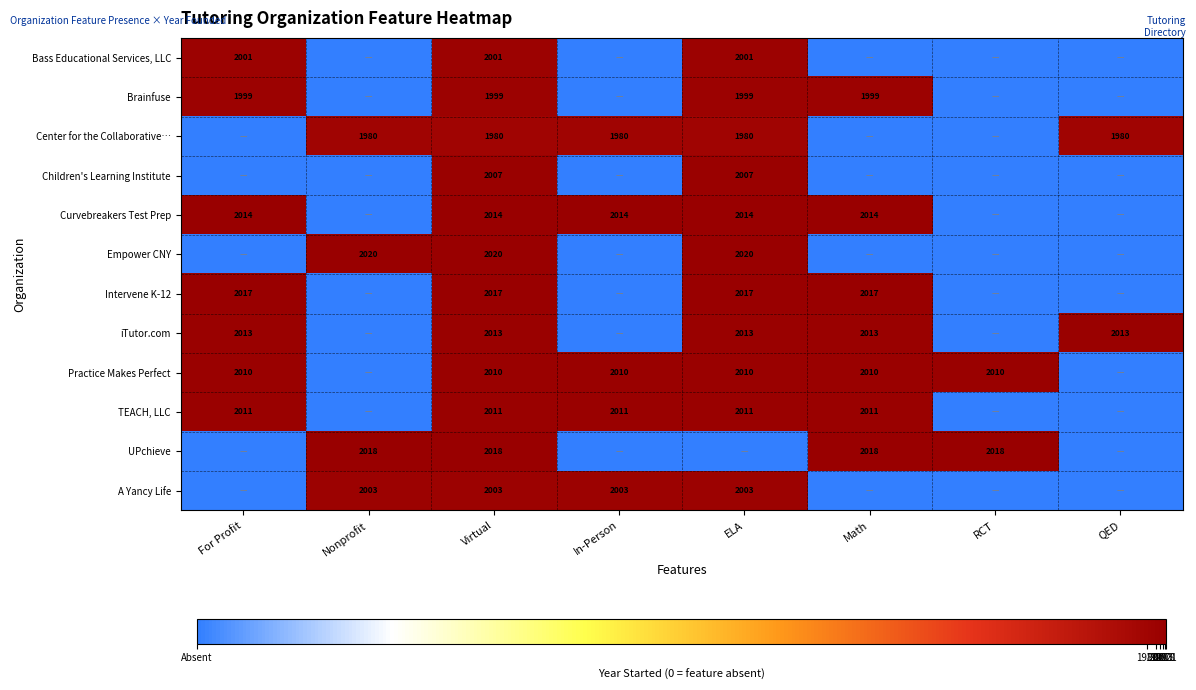

At which category does the chart reach its peak across all series?

Nonprofit